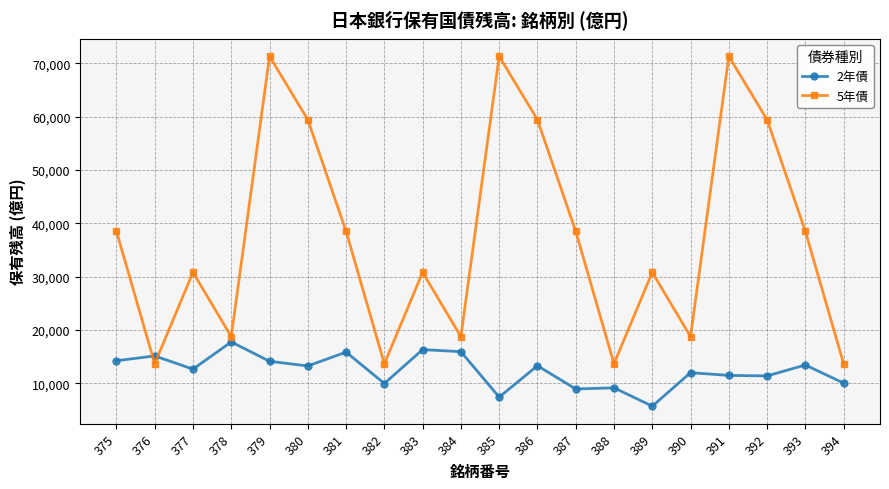

What is the total value across all series at 385?

78694